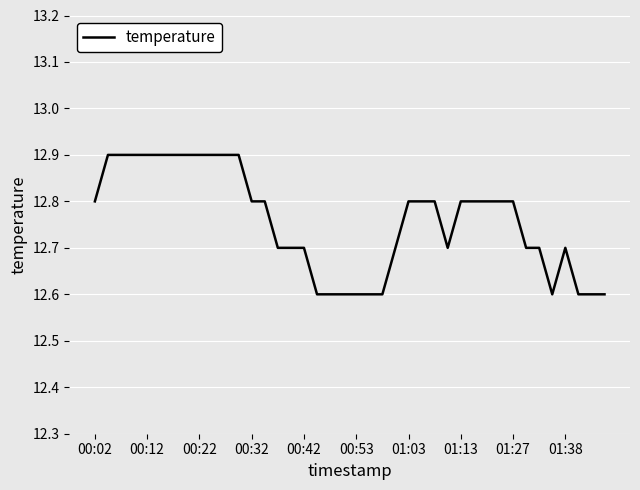

Reading left to right, what are all the values shown in this chart?

12.8	12.9	12.9	12.9	12.9	12.9	12.9	12.9	12.9	12.9	12.9	12.9	12.8	12.8	12.7	12.7	12.7	12.6	12.6	12.6	12.6	12.6	12.6	12.7	12.8	12.8	12.8	12.7	12.8	12.8	12.8	12.8	12.8	12.7	12.7	12.6	12.7	12.6	12.6	12.6